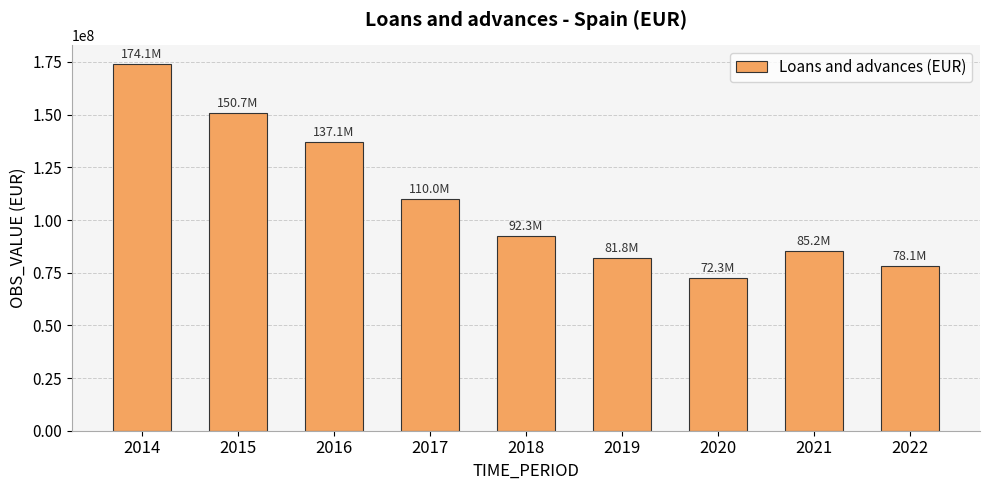

The chart shows a value of 107562306 at 2019. True or false?

False